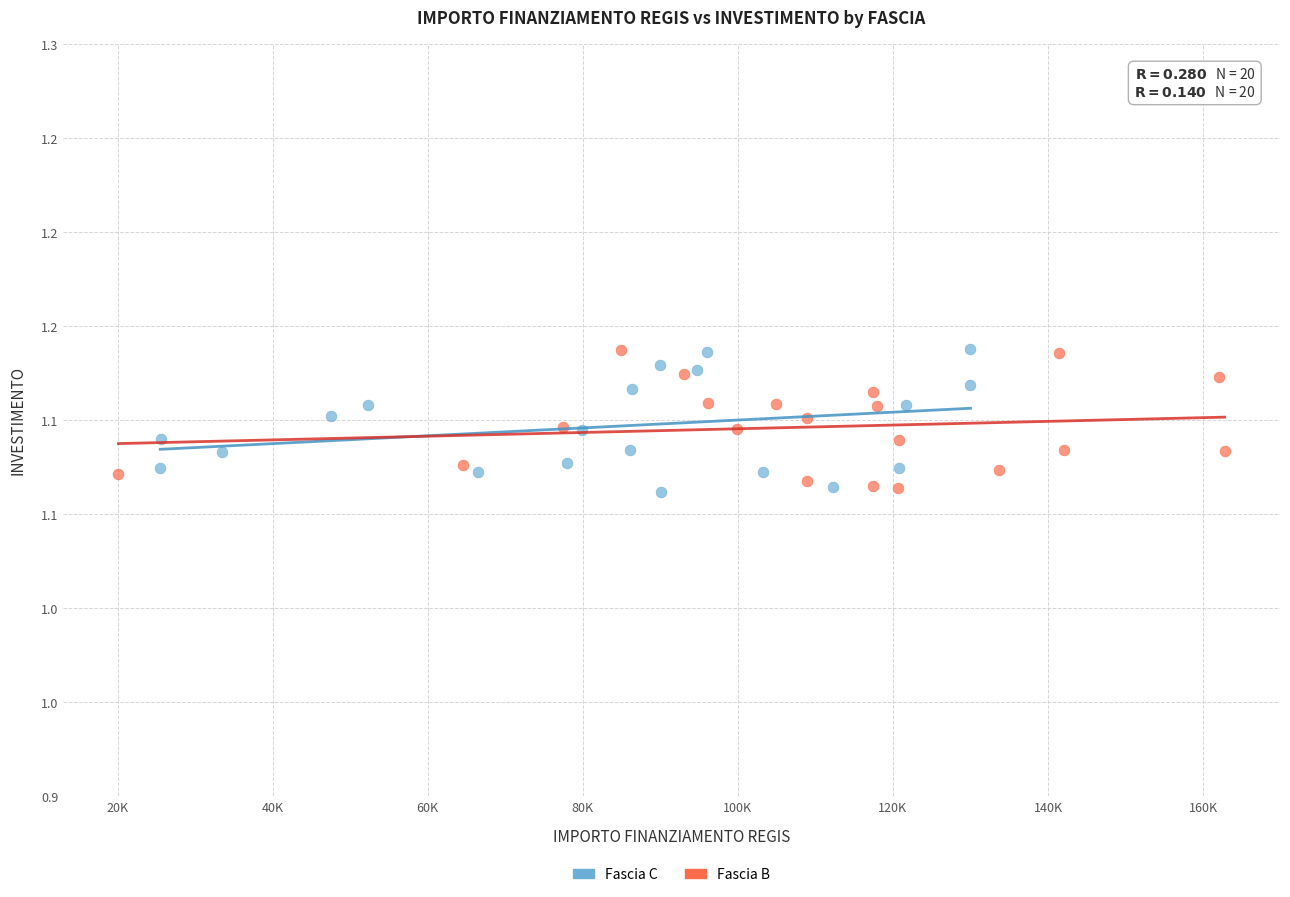

What are all the series names shown in the legend?

Fascia C, Fascia B